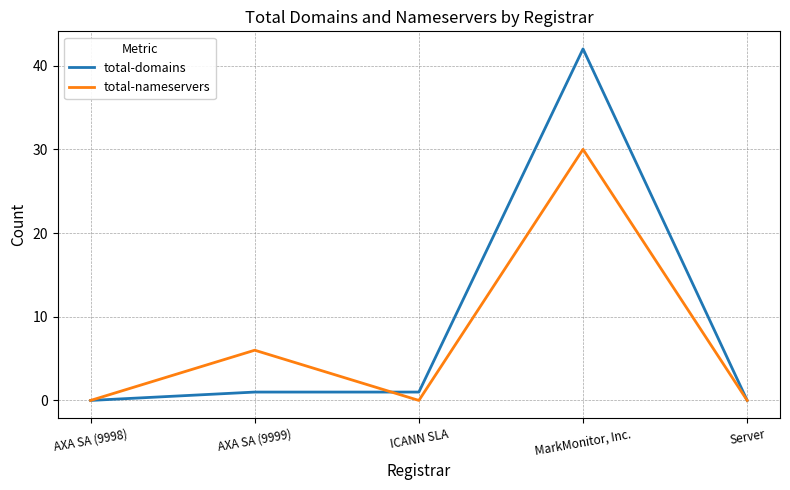

List the series in order of their peak value, lowest first.

total-nameservers, total-domains